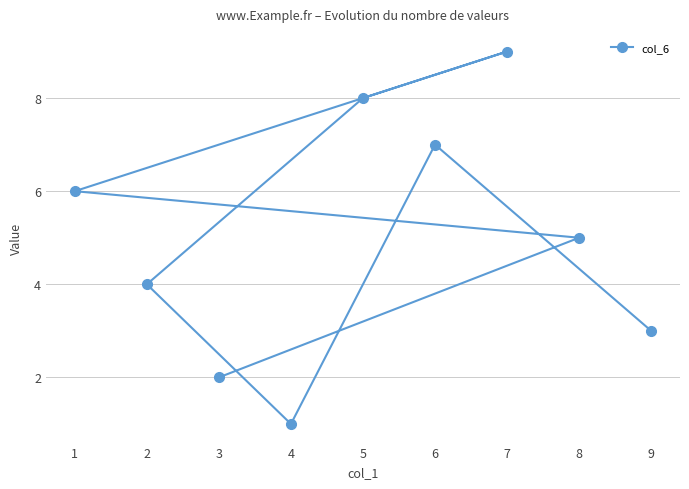

At which category does the data reach its first local valley?

4